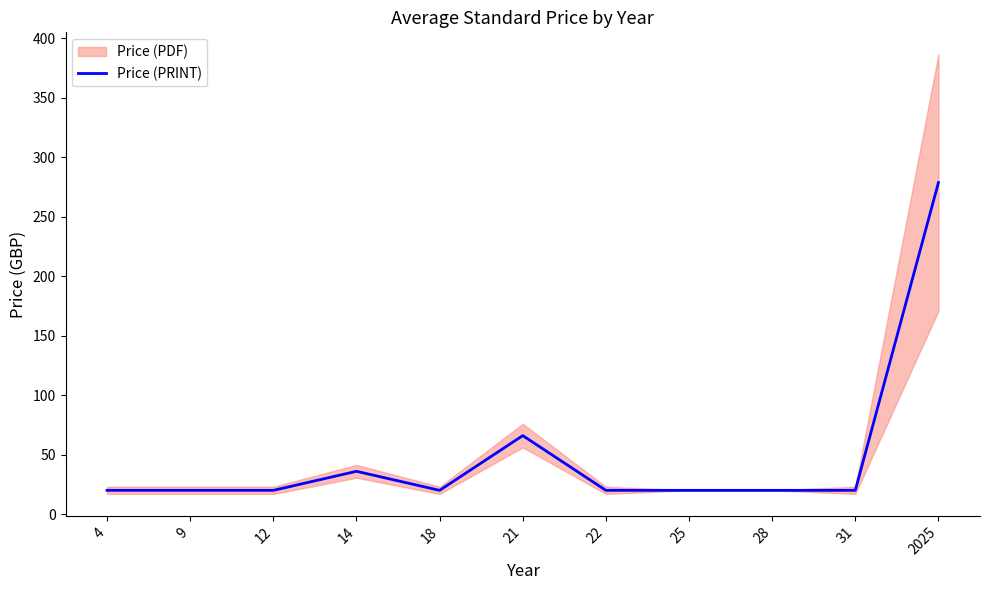

The value at 9 is 33.0. True or false?

False